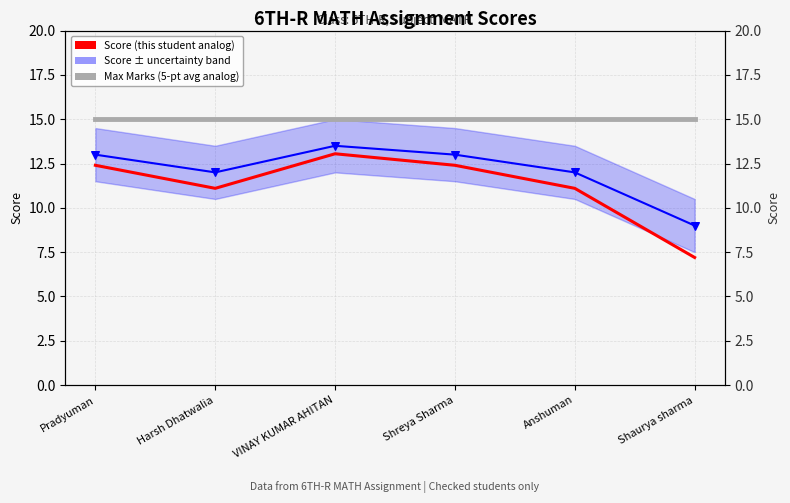

At which category is the sum across all series the highest?

VINAY KUMAR AHITAN